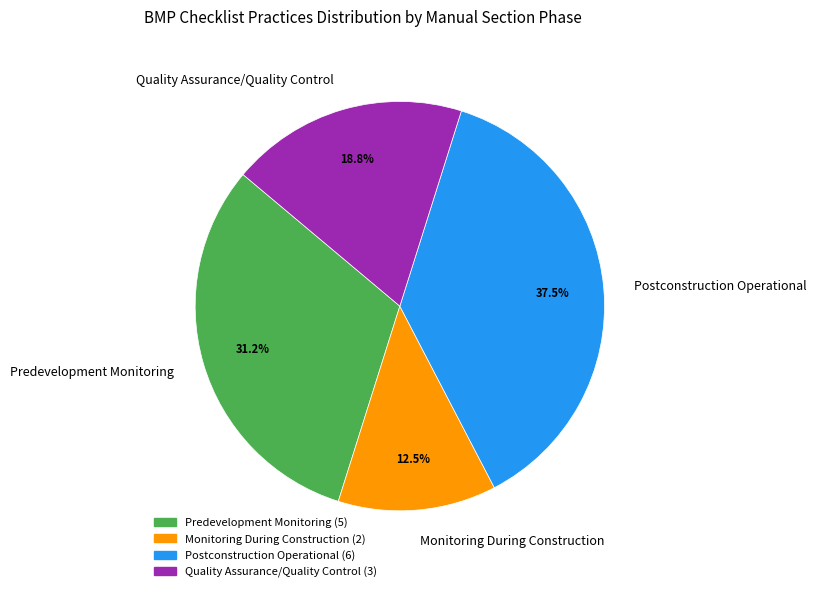

To the nearest percent, what is the difference between the Predevelopment Monitoring and Monitoring During Construction slice percentages?

19%